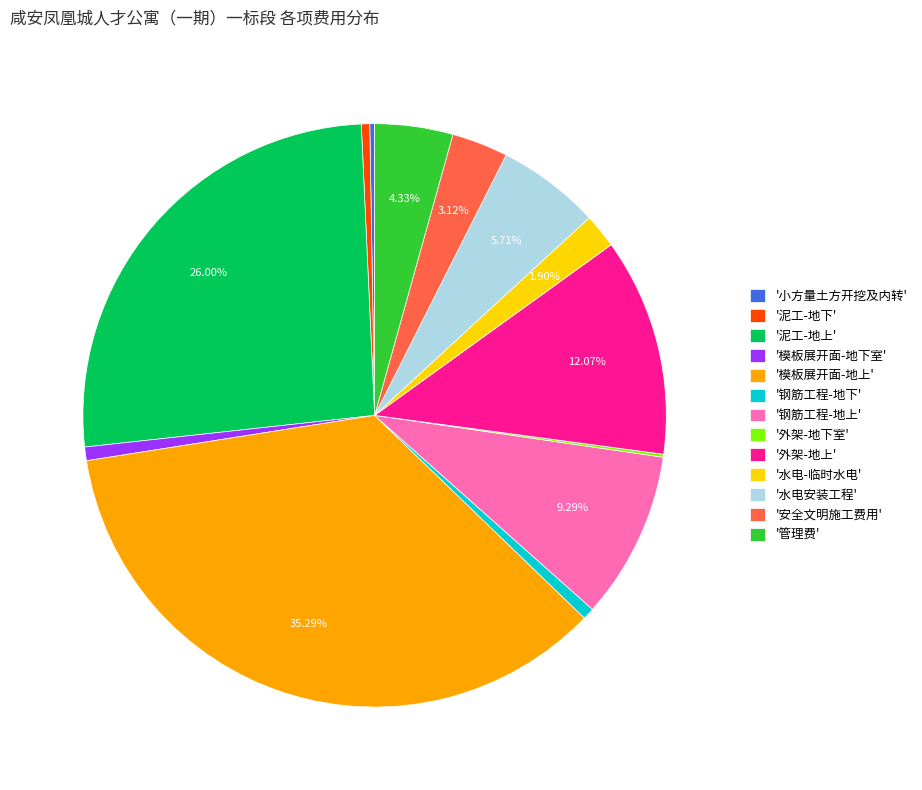

Which has a higher value, '管理费' or '模板展开面-地下室'?

'管理费'